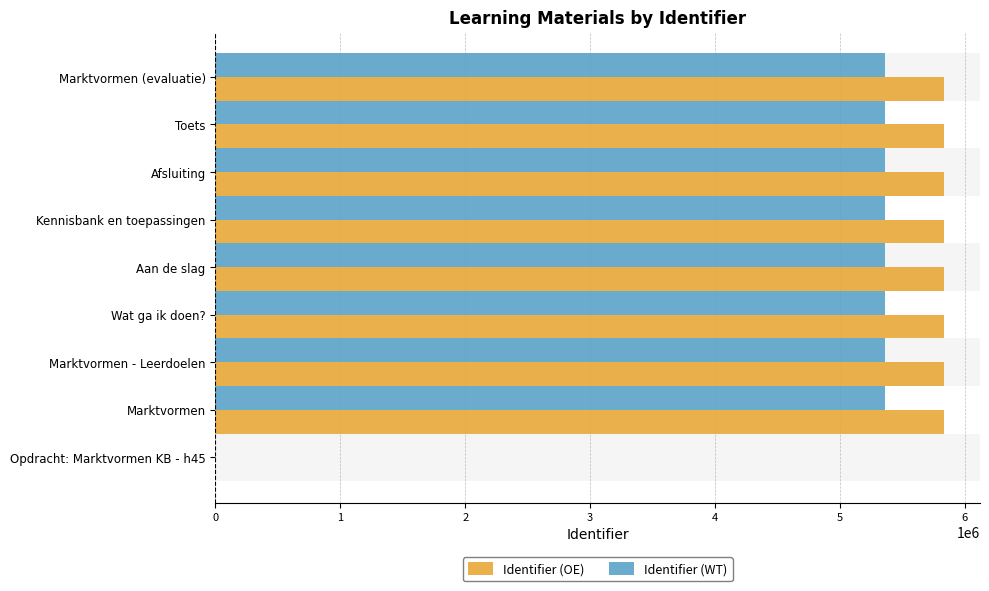

Which series changed the most between Opdracht: Marktvormen KB - h45 and Marktvormen - Leerdoelen?

Identifier (OE)